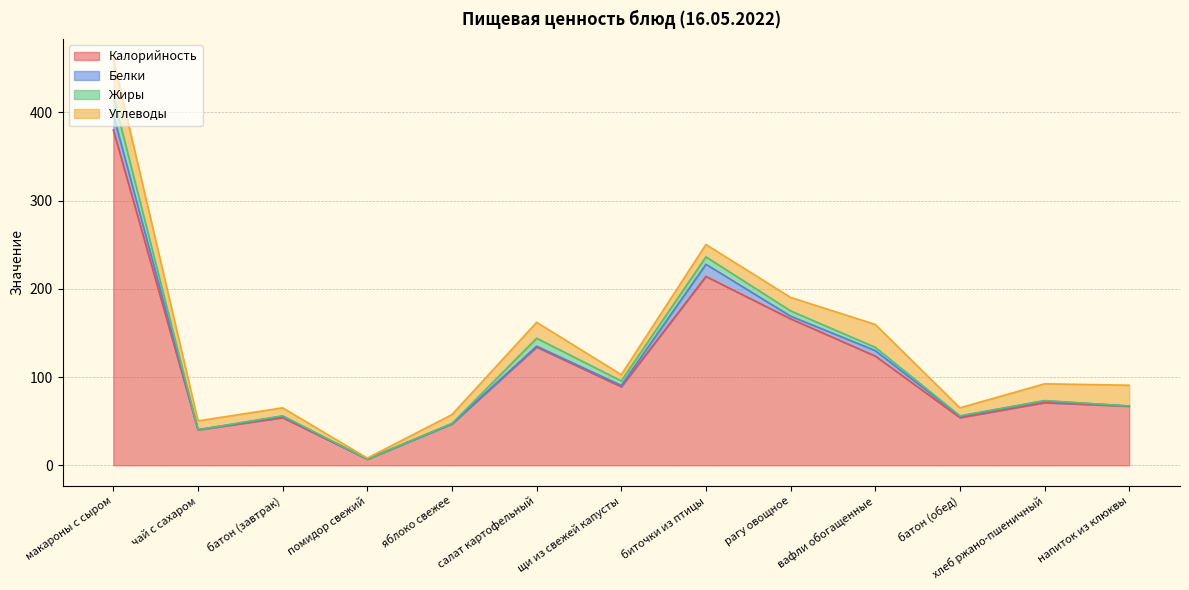

At which category does Углеводы reach its first local peak?

салат картофельный